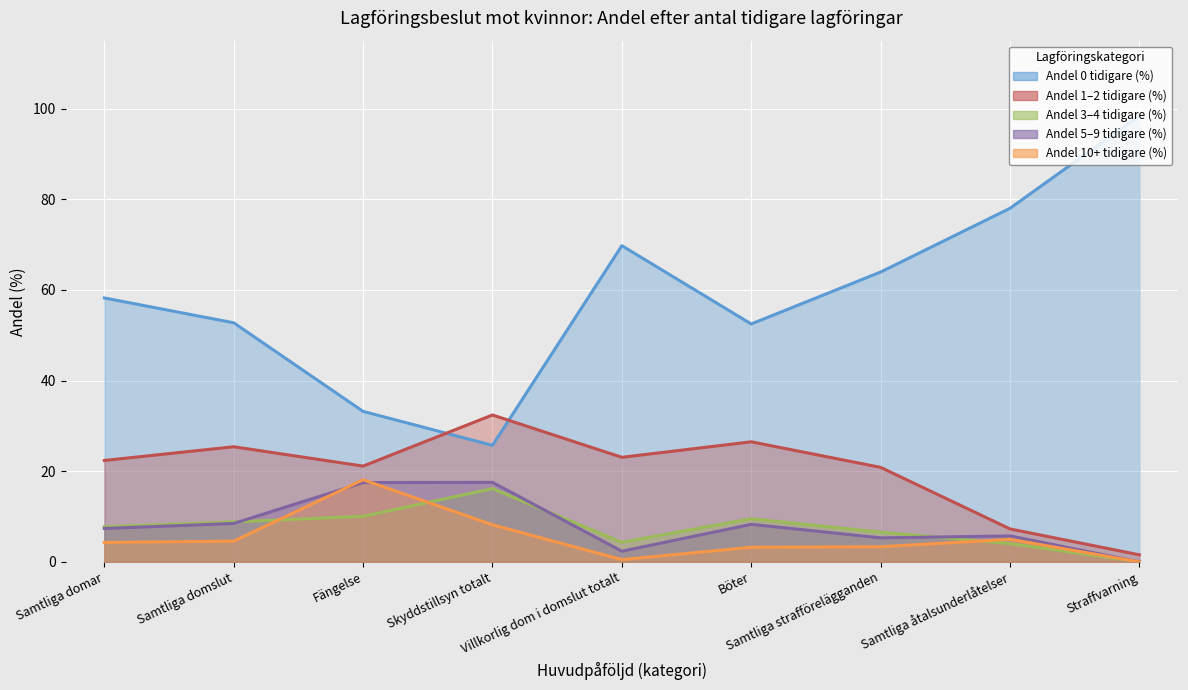

What is the difference between the maximum and second lowest values in the Andel 0 tidigare (%) series?

65.2